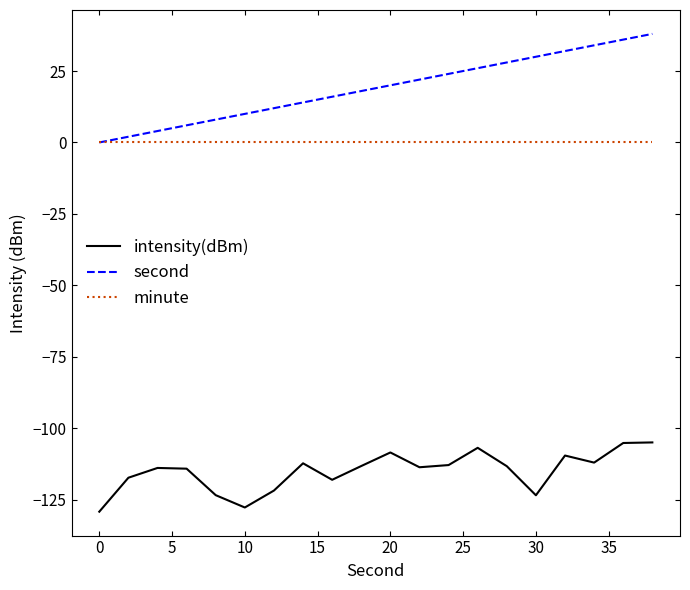

What is the difference between the second highest and second lowest values in the second series?

34.0